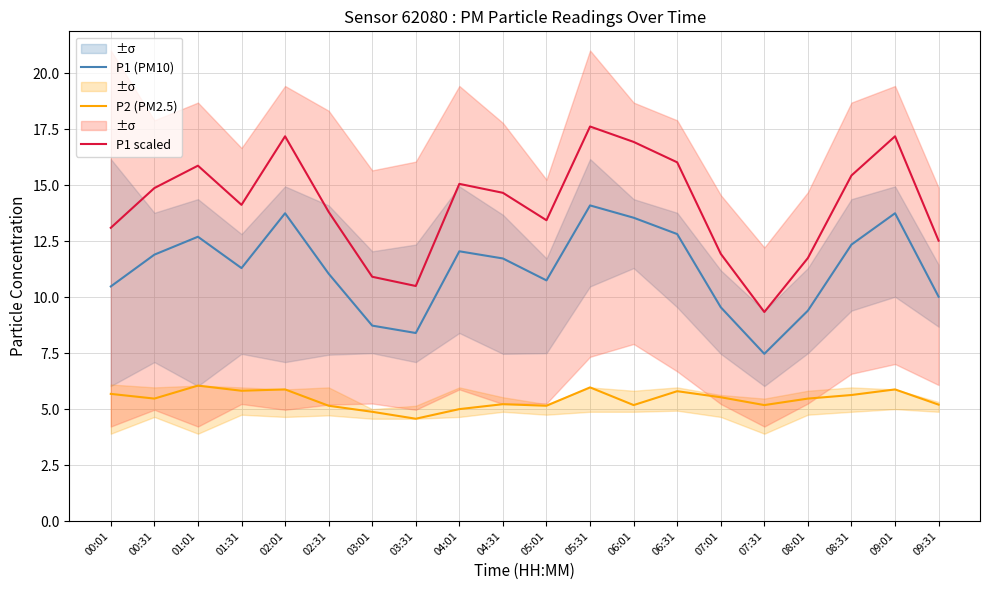

At which label is P2 (PM2.5) closest to 5?

04:01